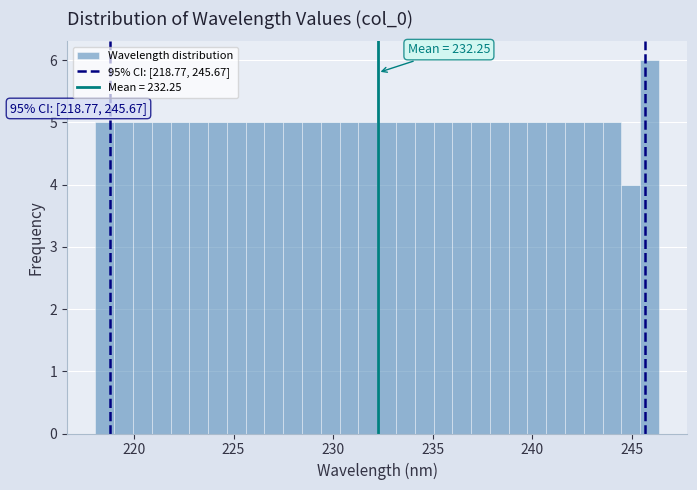

Read against the x-axis, roughly where is the centre of the tallest bar?

246.0